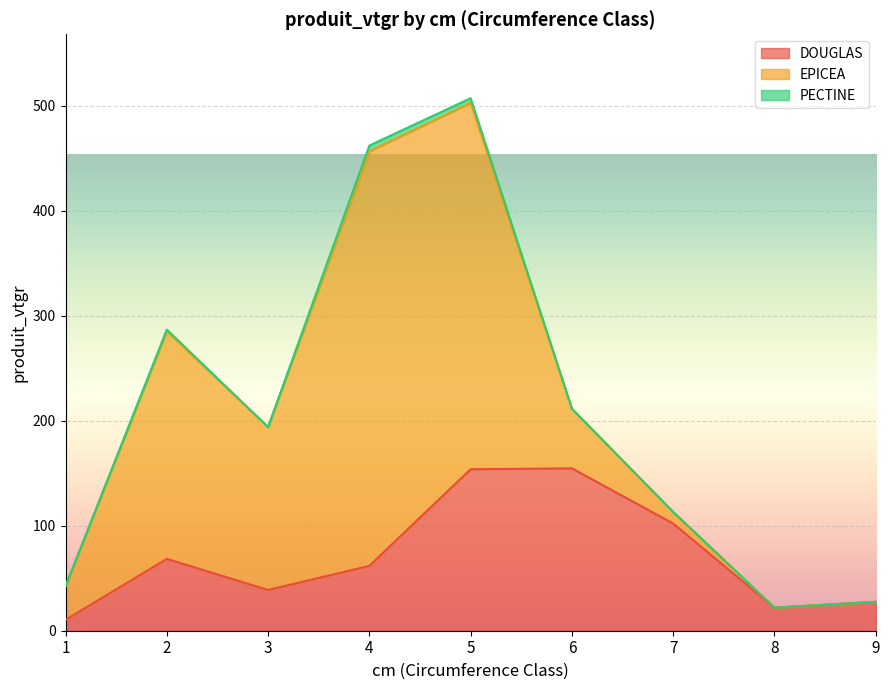

Reading left to right, transcribe all the data shown in this chart.

DOUGLAS: 10.4	68.4	38.8	61.8	153.8	154.6	102.1	21.9	27.5
EPICEA: 32.0	216.9	155.1	394.9	348.9	56.8	11.0	0.0	0.0
PECTINE: 0.0	1.5	0.0	5.4	4.5	0.0	0.0	0.0	0.0